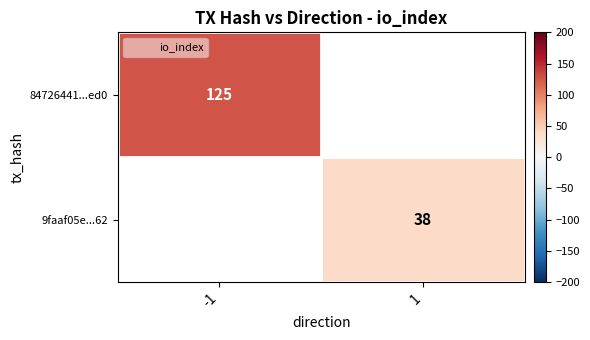

Where is 84726441...ed0 nearest to the value 125?

-1